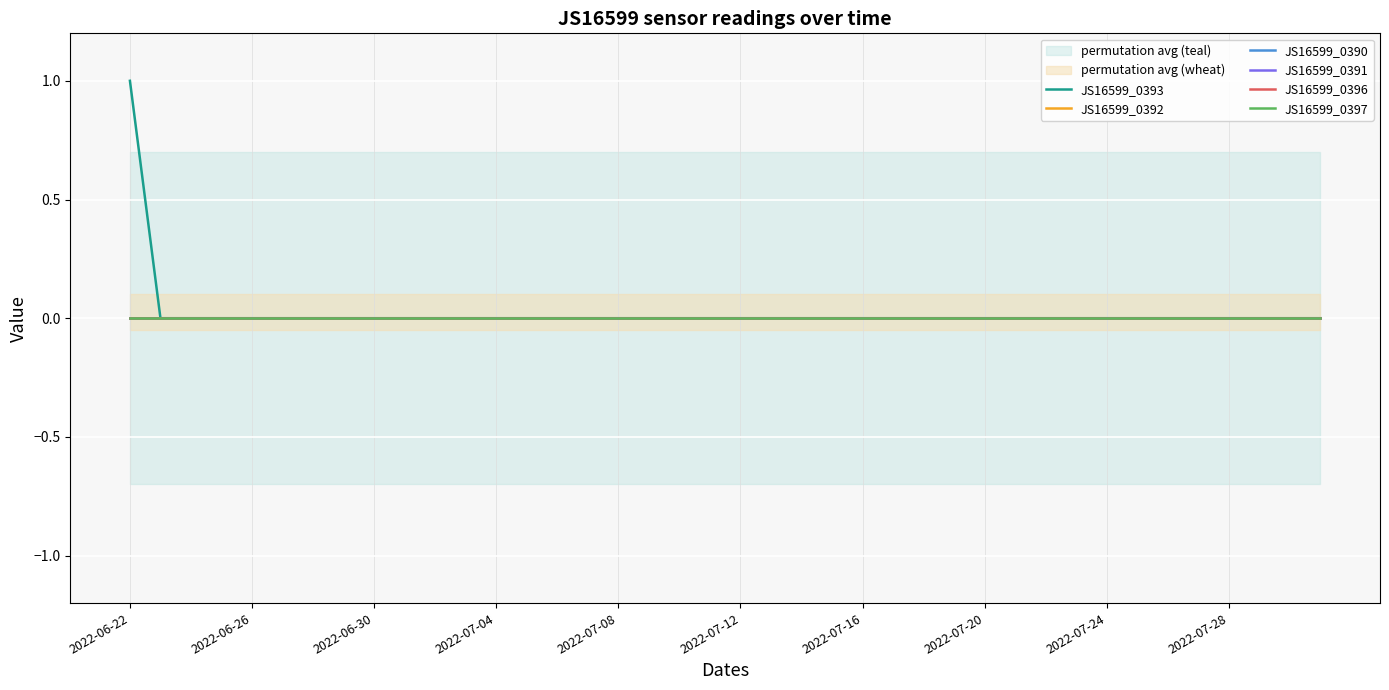

Reading left to right, what are all the values shown in this chart?

JS16599_0393: 1	0	0	0	0	0	0	0	0	0	0	0	0	0	0	0	0	0	0	0	0	0	0	0	0	0	0	0	0	0	0	0	0	0	0	0	0	0	0	0
JS16599_0392: 0	0	0	0	0	0	0	0	0	0	0	0	0	0	0	0	0	0	0	0	0	0	0	0	0	0	0	0	0	0	0	0	0	0	0	0	0	0	0	0
JS16599_0390: 0	0	0	0	0	0	0	0	0	0	0	0	0	0	0	0	0	0	0	0	0	0	0	0	0	0	0	0	0	0	0	0	0	0	0	0	0	0	0	0
JS16599_0391: 0	0	0	0	0	0	0	0	0	0	0	0	0	0	0	0	0	0	0	0	0	0	0	0	0	0	0	0	0	0	0	0	0	0	0	0	0	0	0	0
JS16599_0396: 0	0	0	0	0	0	0	0	0	0	0	0	0	0	0	0	0	0	0	0	0	0	0	0	0	0	0	0	0	0	0	0	0	0	0	0	0	0	0	0
JS16599_0397: 0	0	0	0	0	0	0	0	0	0	0	0	0	0	0	0	0	0	0	0	0	0	0	0	0	0	0	0	0	0	0	0	0	0	0	0	0	0	0	0